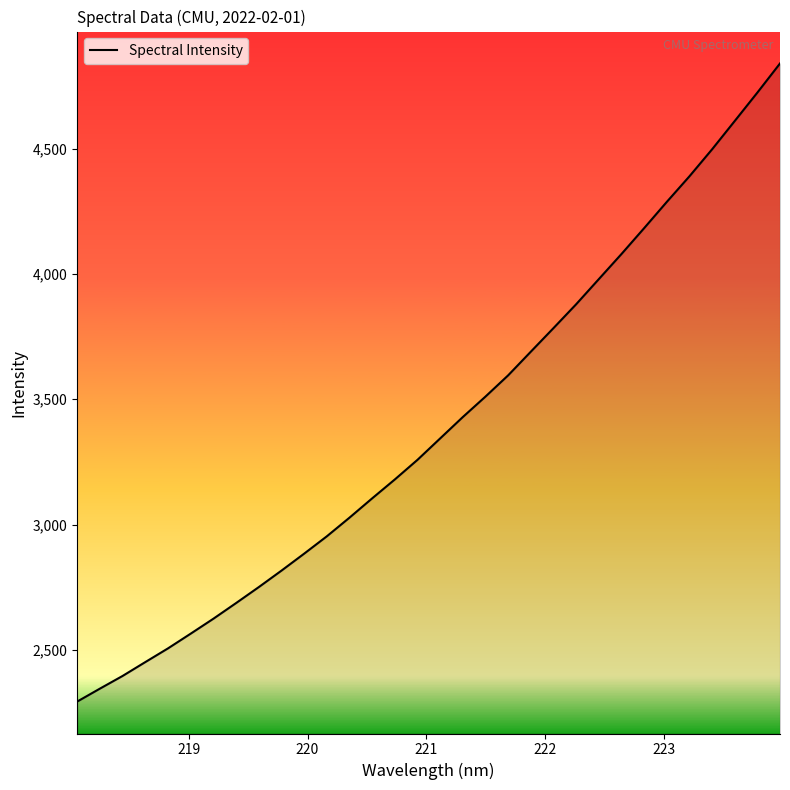

What is the minimum value shown in the chart?

2293.6